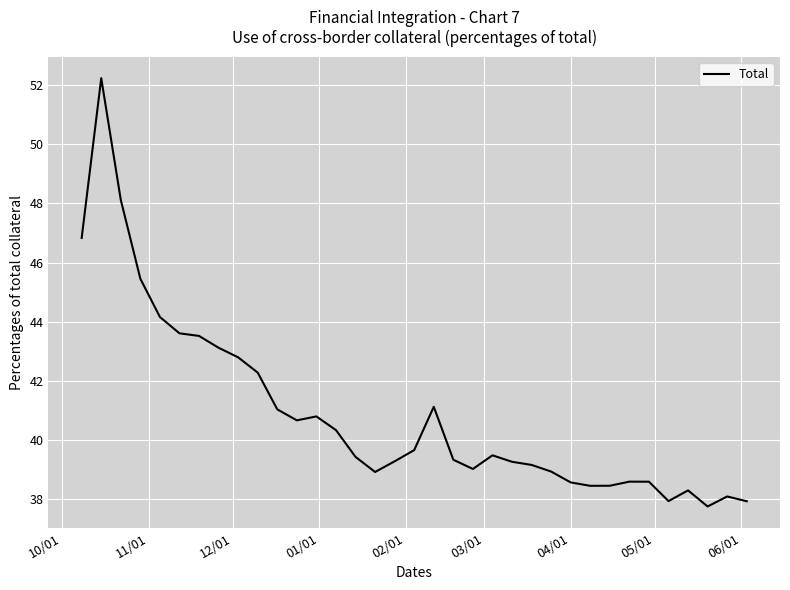

What is the smallest value displayed?

37.8